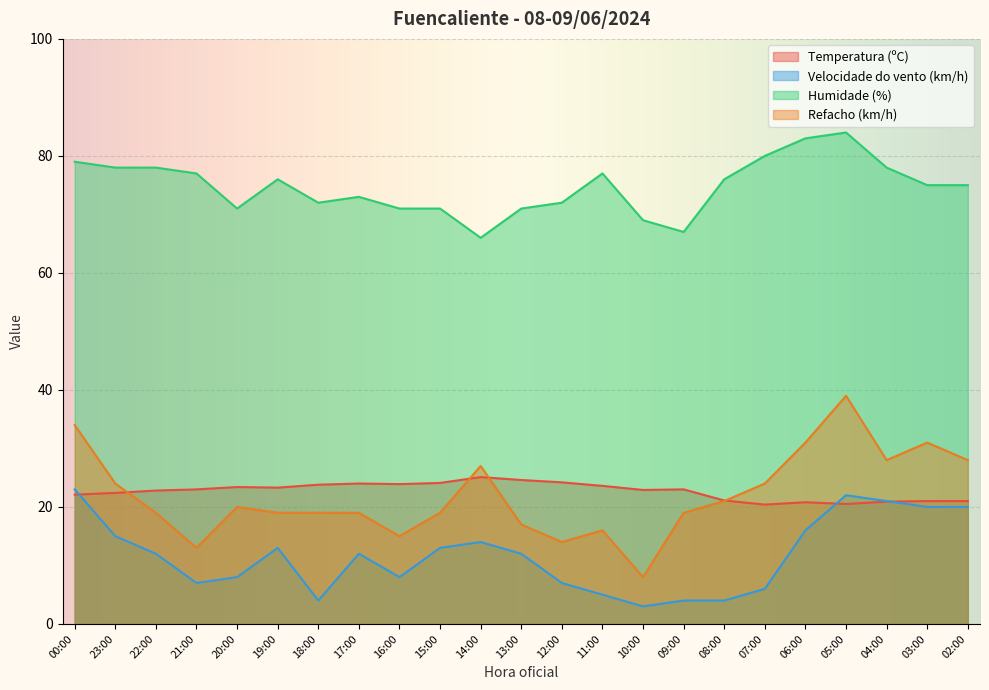

Where do Refacho (km/h) and Temperatura (ºC) first cross each other?

23:00 and 22:00